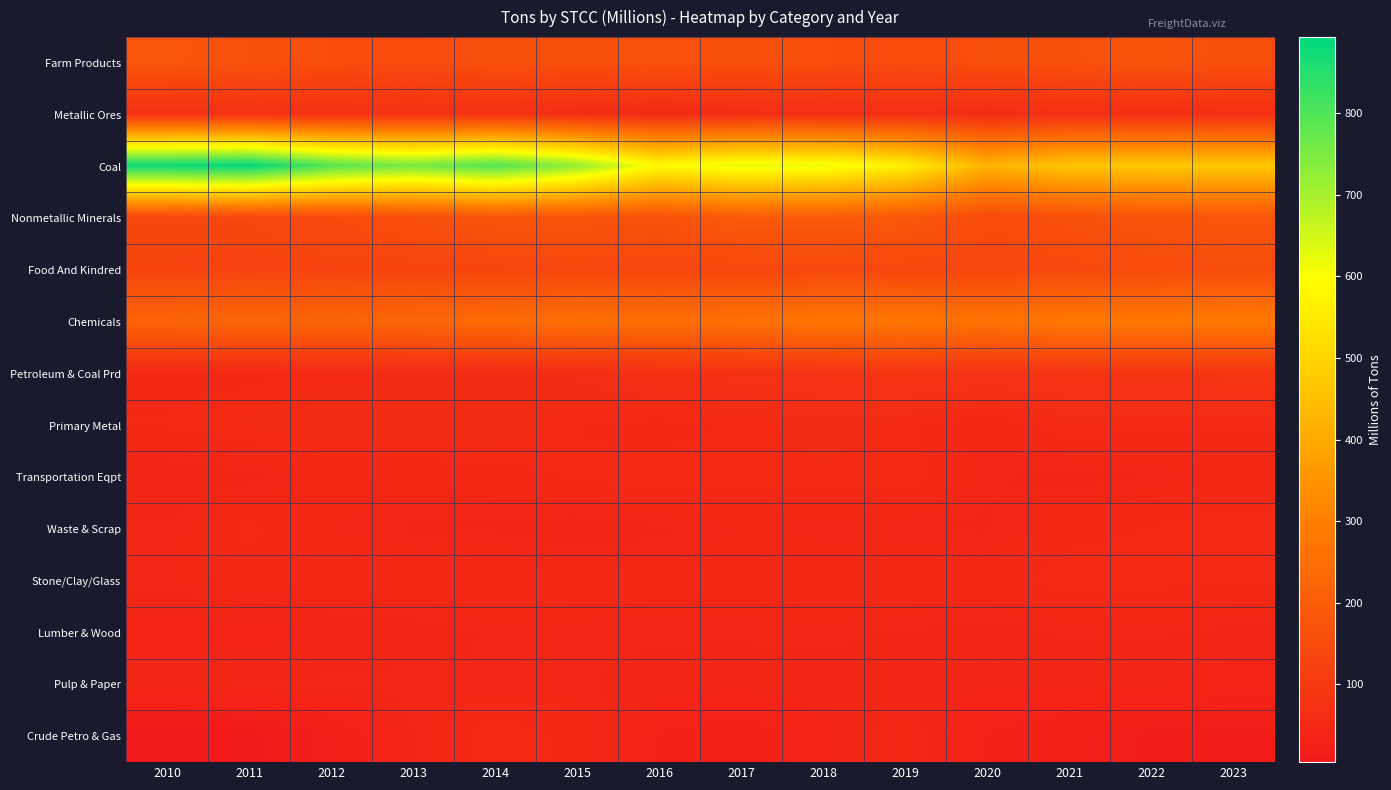

At which category is the sum across all series the highest?

2014